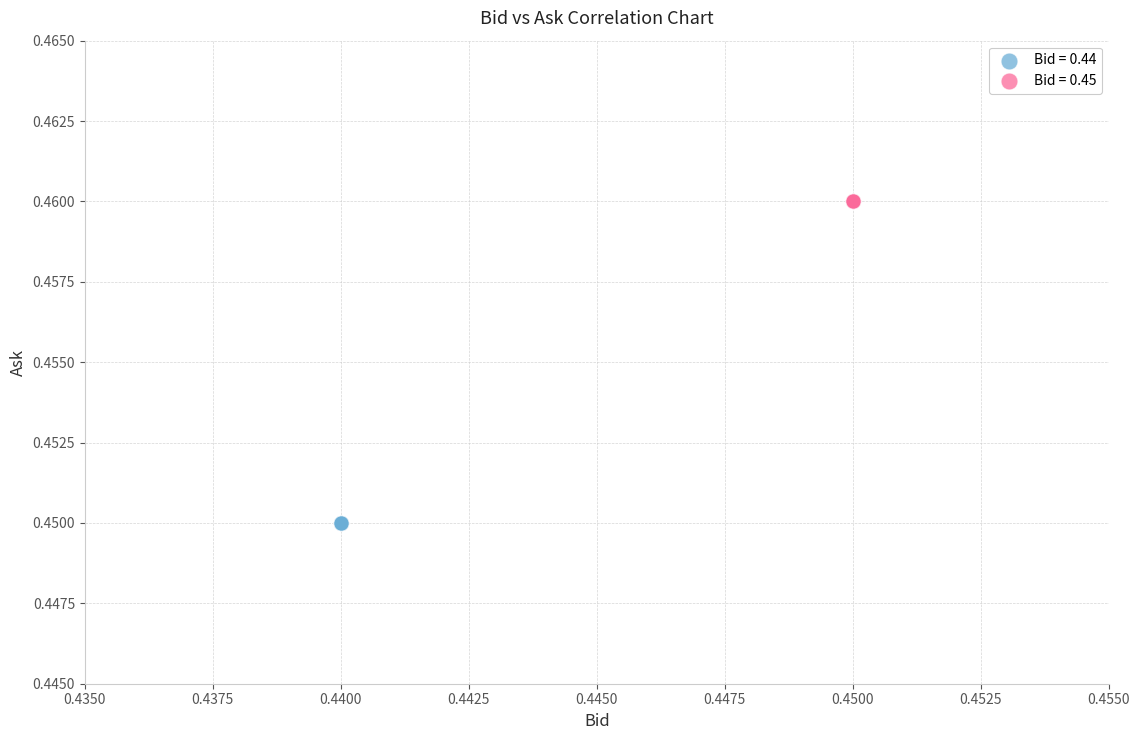

Which series reaches the maximum Y coordinate?

Bid = 0.45